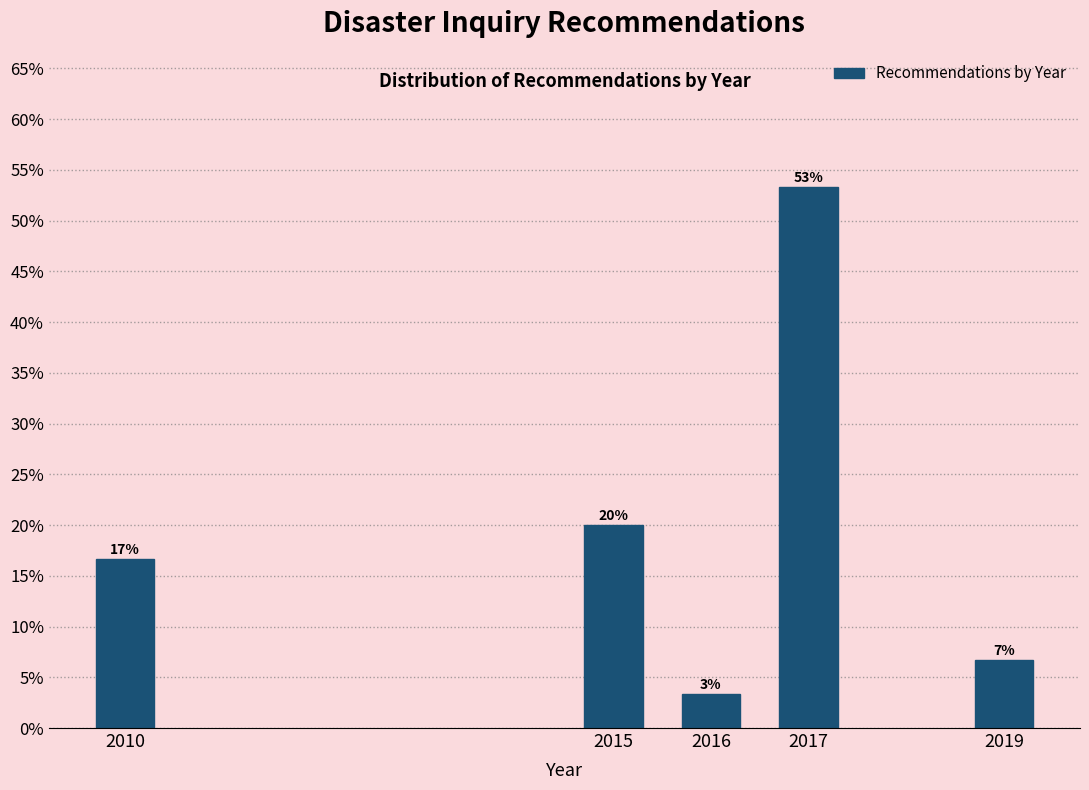

Are the bars horizontal?

No